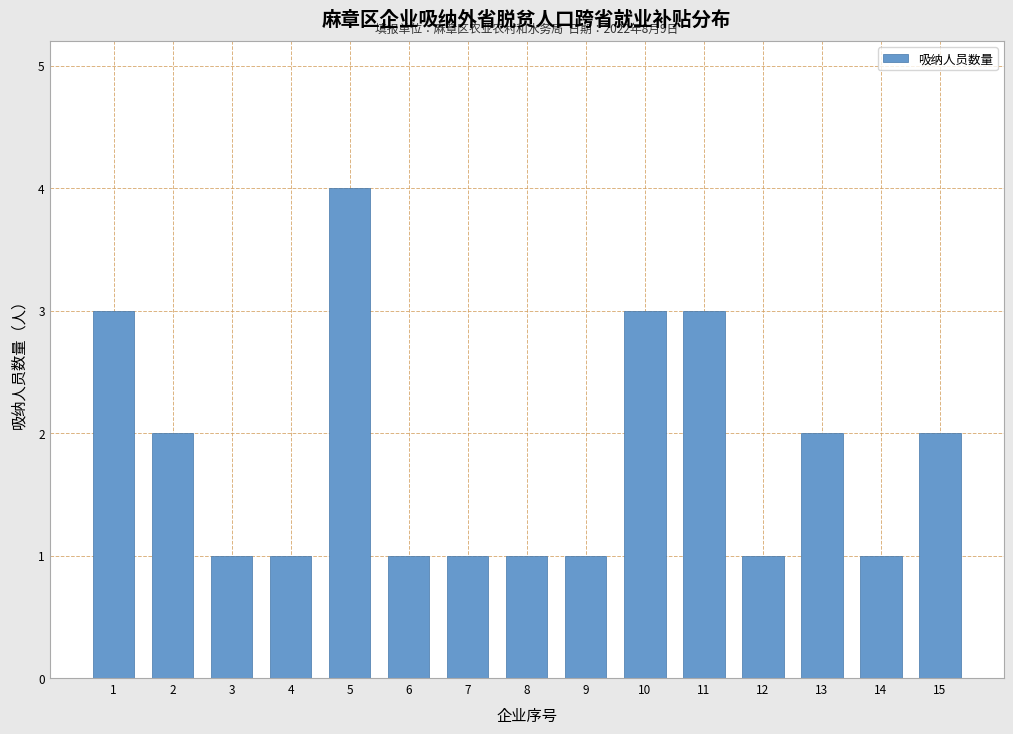

Reading right to left, what are all the values shown in this chart?

15=2	14=1	13=2	12=1	11=3	10=3	9=1	8=1	7=1	6=1	5=4	4=1	3=1	2=2	1=3